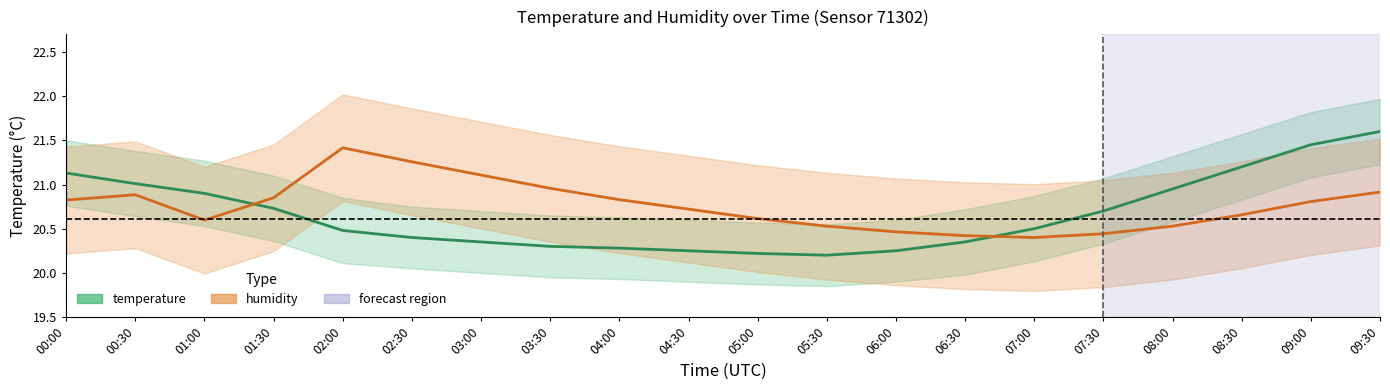

What is the maximum value for humidity?

21.4